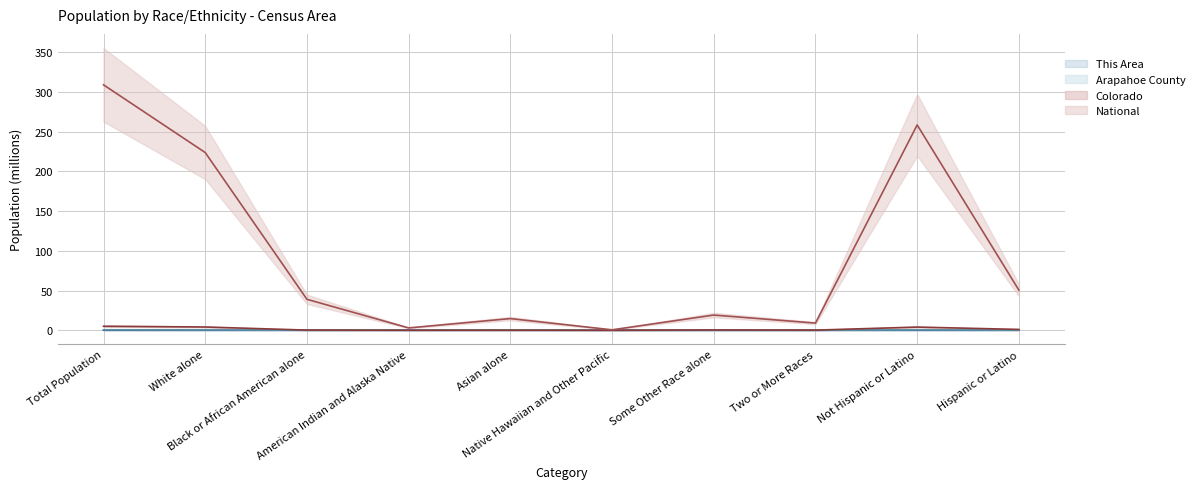

Which series changed the most between Native Hawaiian and Other Pacific and Hispanic or Latino?

National